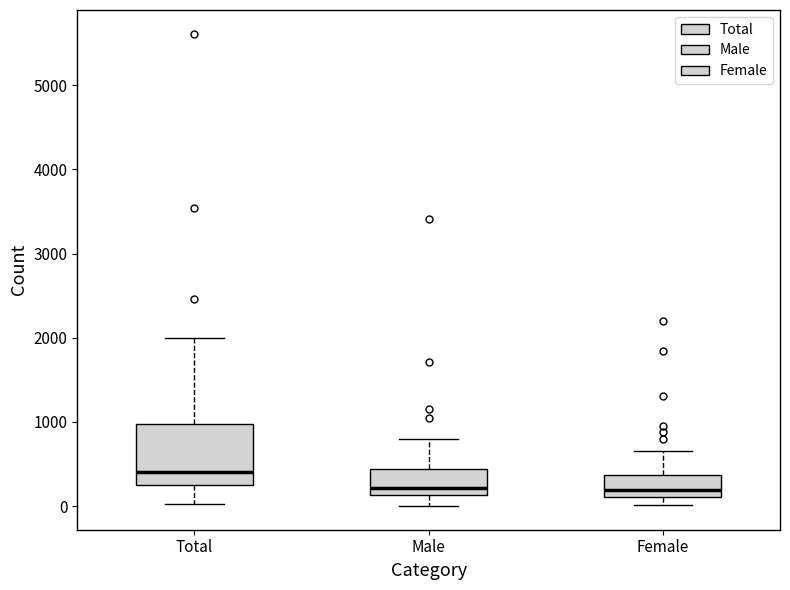

Reading left to right, transcribe this box plot: for each box, give where its median line is, the range the box spans, and where its two whiskers end, as read against the y-axis. The values are not printed on the chart, so give them approximately, as read against the axis.

Total: median 400, box 200 to 1000, whiskers 0 to 2000
Male: median 200, box 100 to 400, whiskers 0 to 800
Female: median 200, box 100 to 400, whiskers 0 to 700